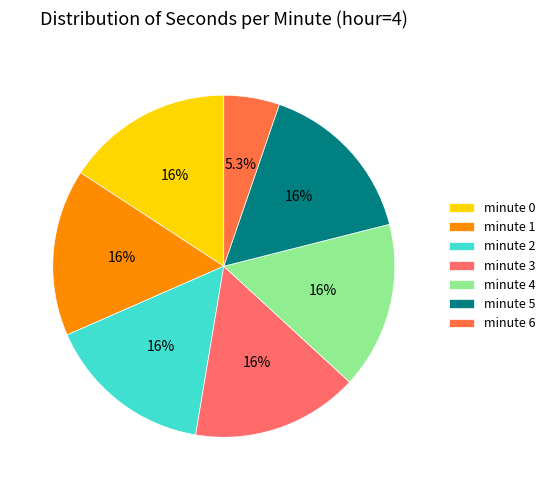

What is the ratio of the value at minute 1 to the value at minute 0?

1.0